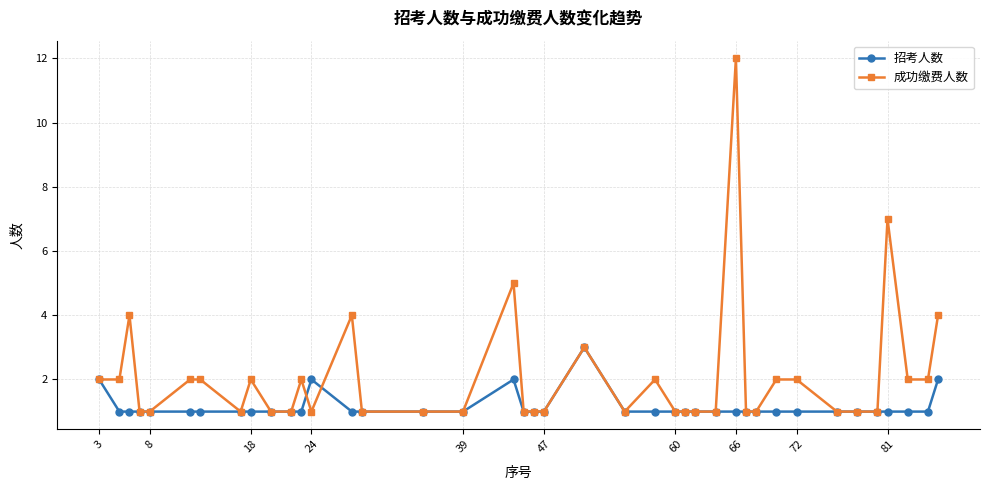

Which series has the largest total across all categories?

成功缴费人数